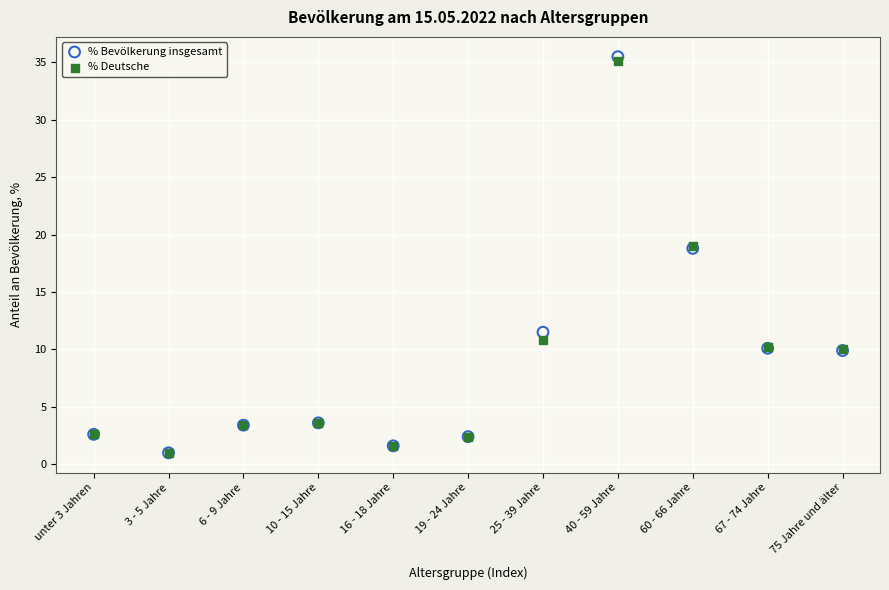

Which series contains the highest Y value?

% Bevölkerung insgesamt